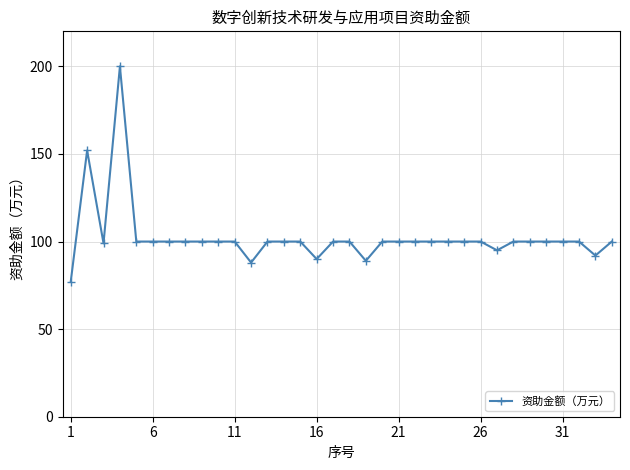

True or false: there are more than 0 points higher than both neighbors.

True